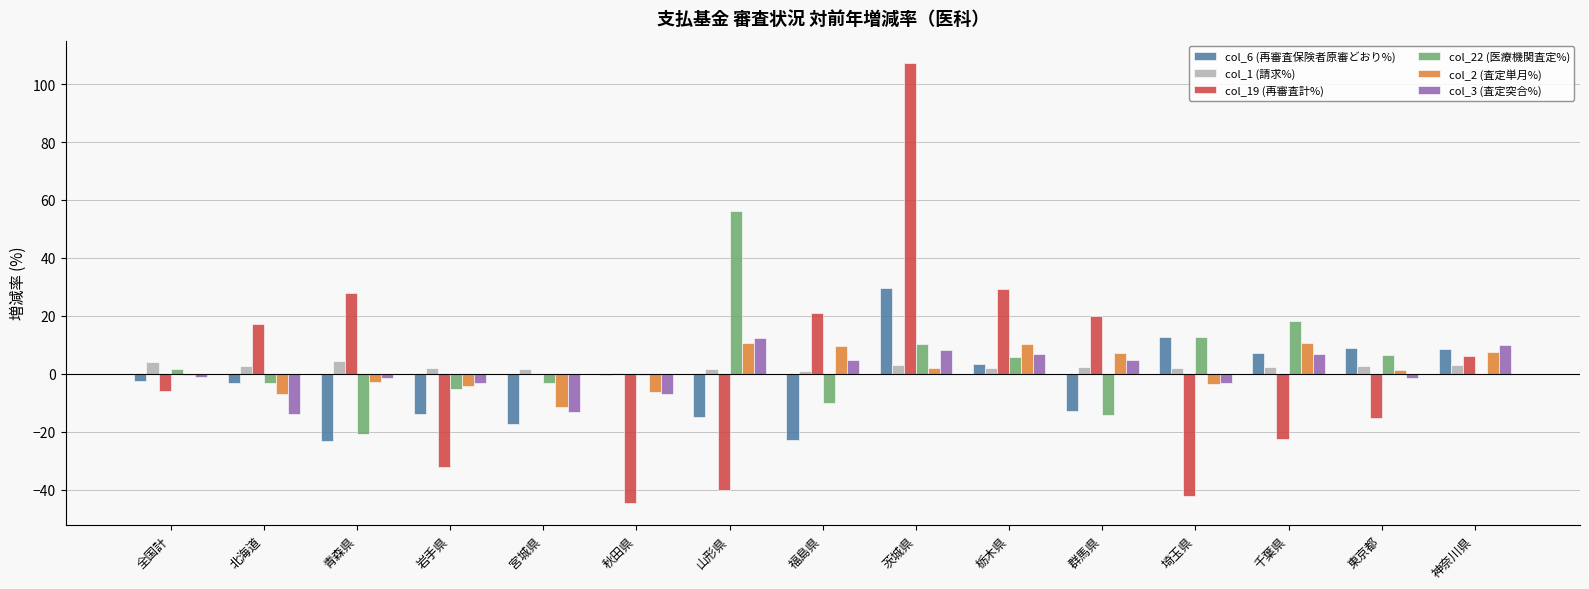

The col_3 (査定突合%) series shows 2.3 at 茨城県. True or false?

False